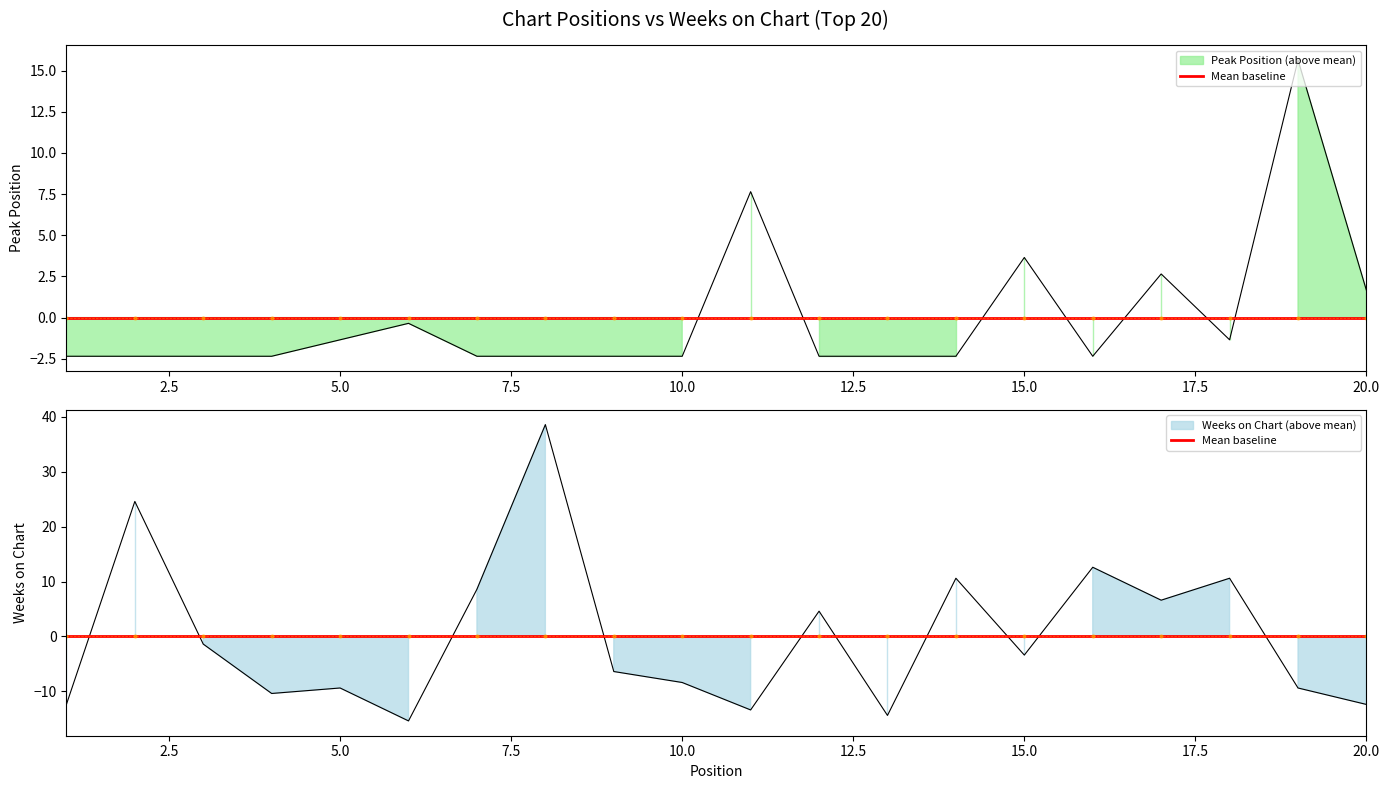

How many lines are shown in the chart?

2